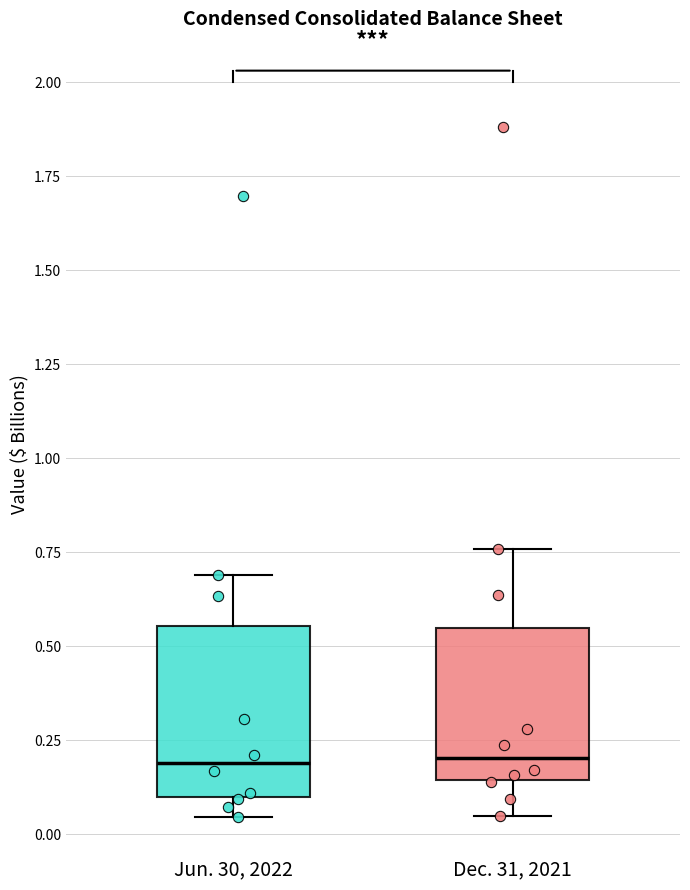

Reading left to right, read every box against the y-axis: the position of its median line, the range the box covers, and the ends of its whiskers. The values are not printed on the chart, so give them approximately, as read against the axis.

Jun. 30, 2022: median 0.20, box 0.10 to 0.55, whiskers 0.05 to 0.70
Dec. 31, 2021: median 0.20, box 0.15 to 0.55, whiskers 0.05 to 0.75